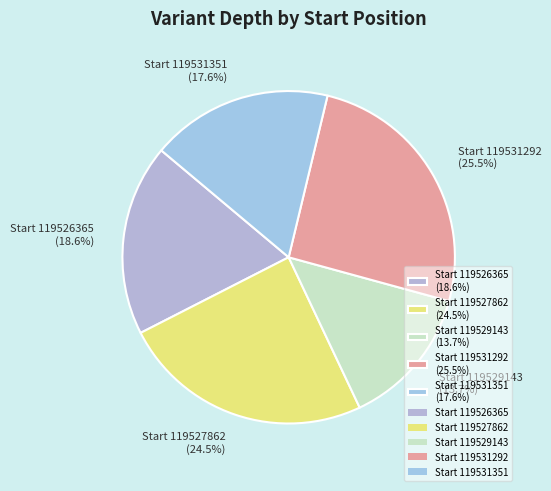

Rank the categories by value from highest to lowest.

Start 119531292 (25.5%), Start 119527862 (24.5%), Start 119526365 (18.6%), Start 119531351 (17.6%), Start 119529143 (13.7%)